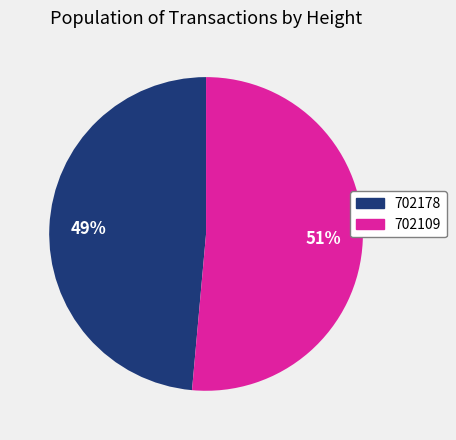

To the nearest percent, what portion does 702178 represent?

49%